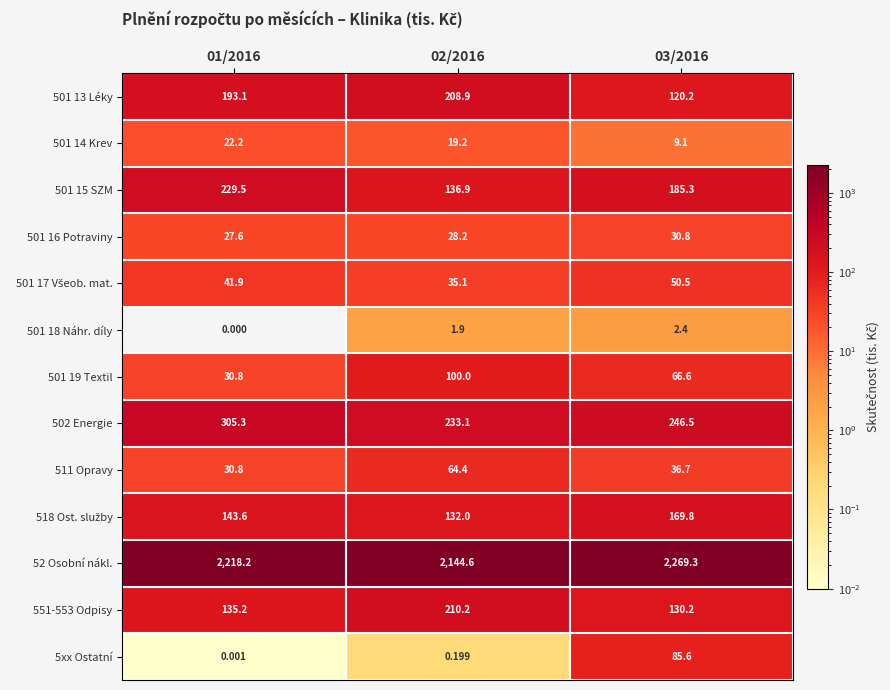

Is the value of 501 19 Textil at 02/2016 greater than the value of 551-553 Odpisy at 03/2016?

No